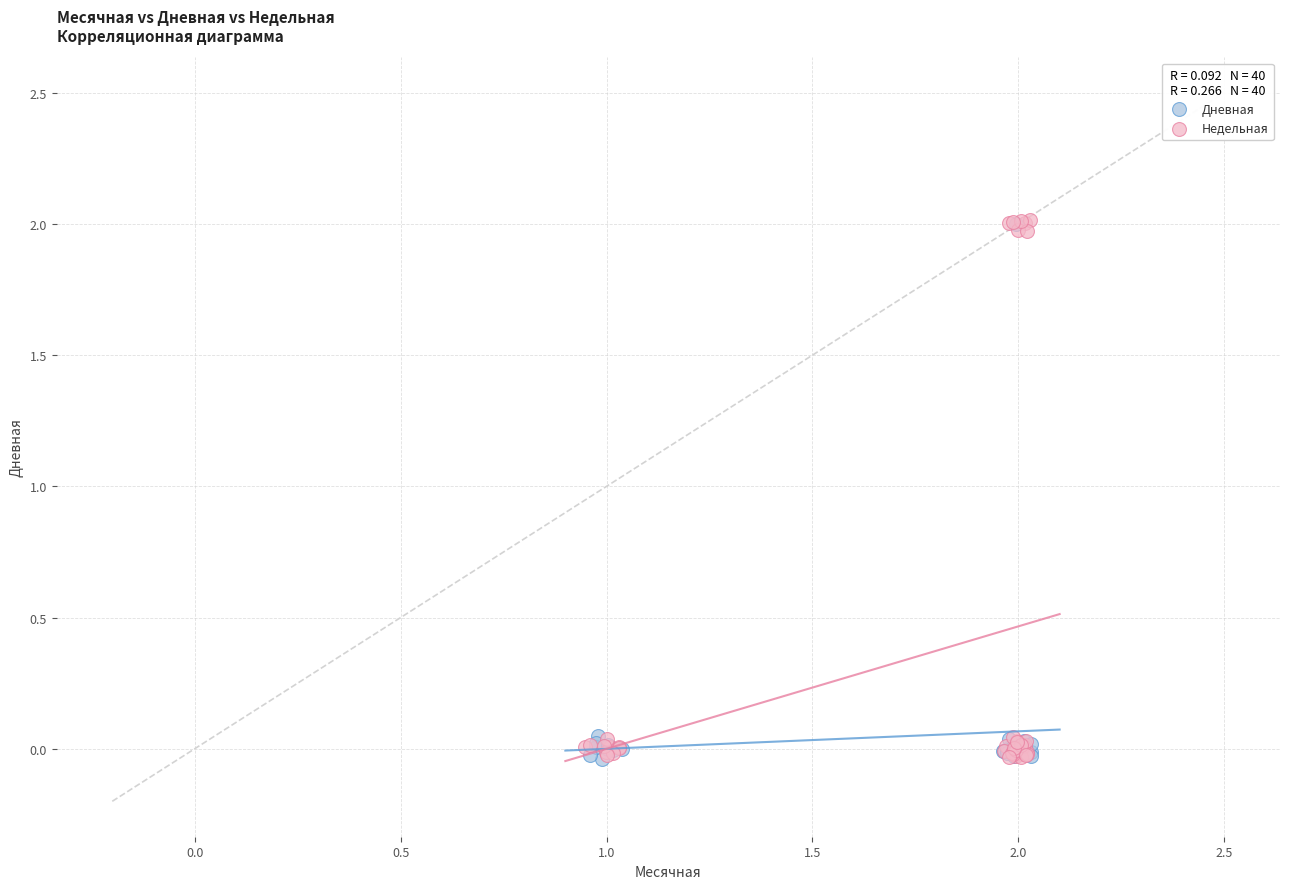

Which series has the widest spread of Y values?

Недельная